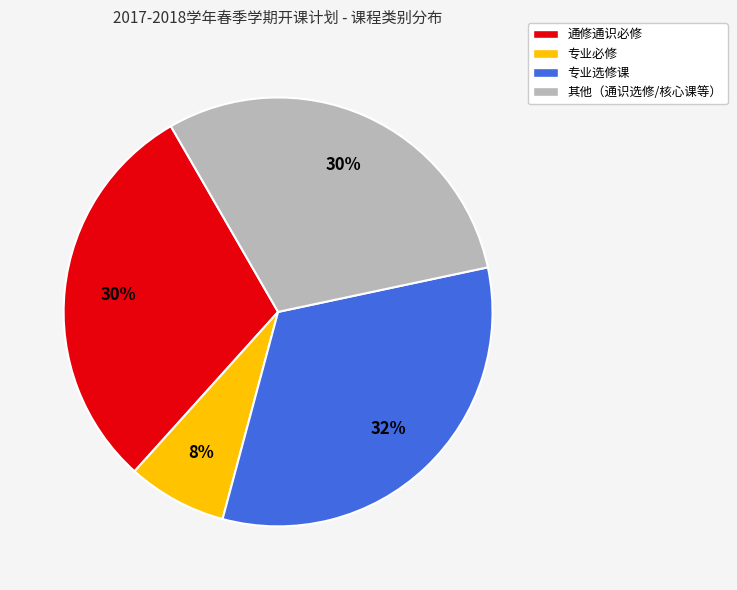

Which slice is the smallest?

专业必修